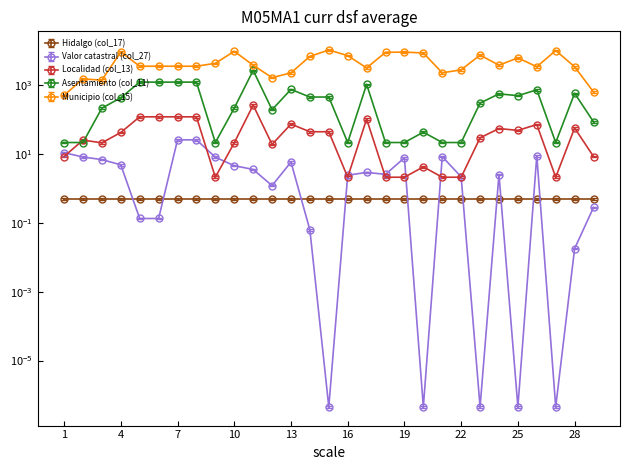

True or false: Asentamiento (col_11) has a value of 479.3 at 15.

True